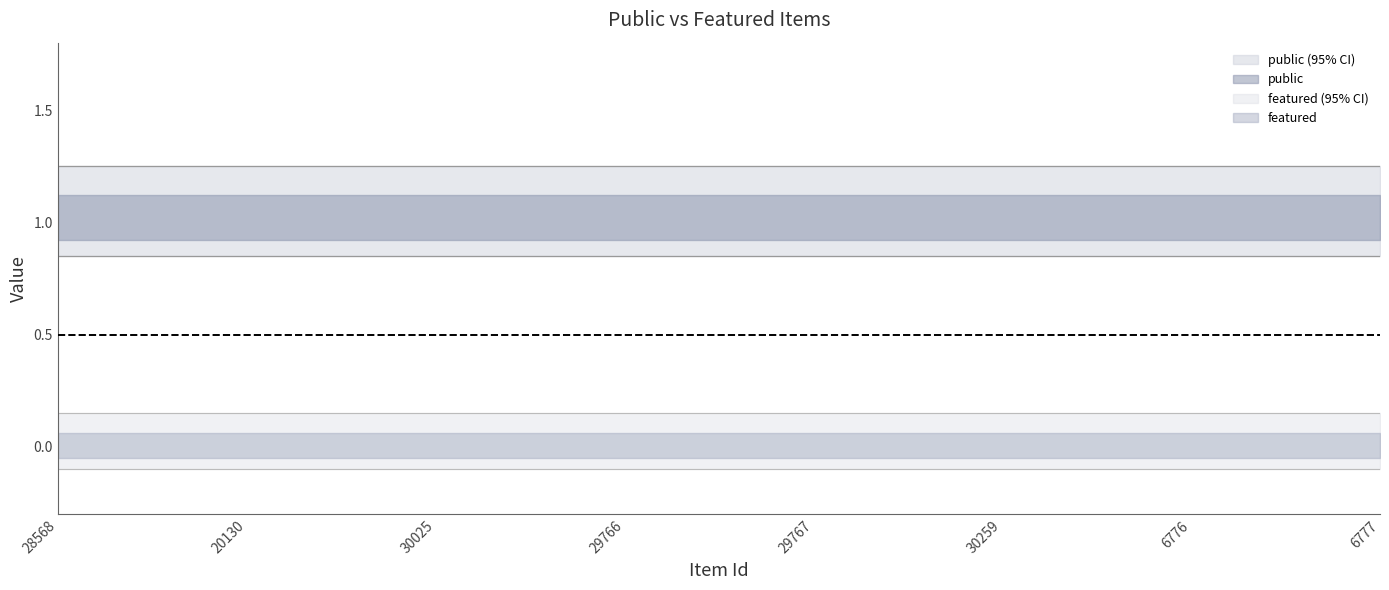

True or false: public and featured intersect in this chart.

False